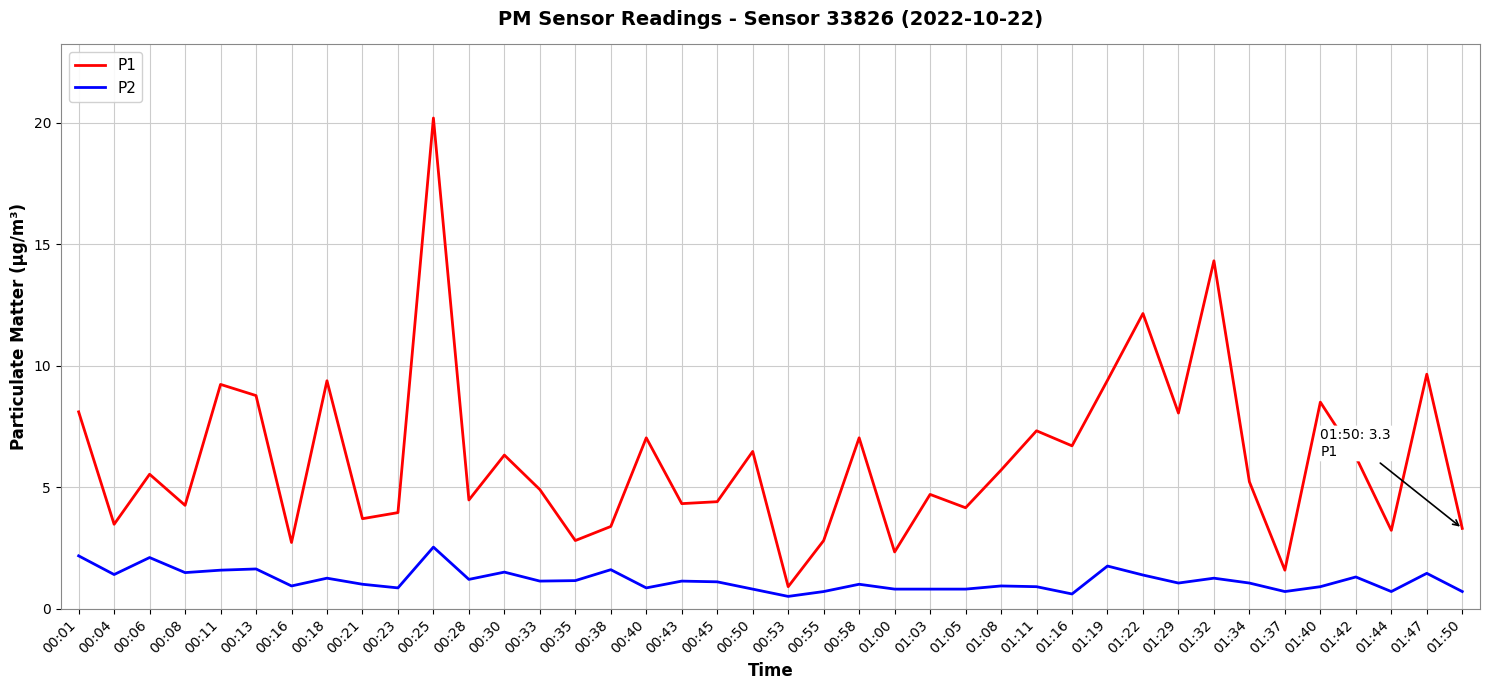

Does the chart display data point markers on the line(s)?

No